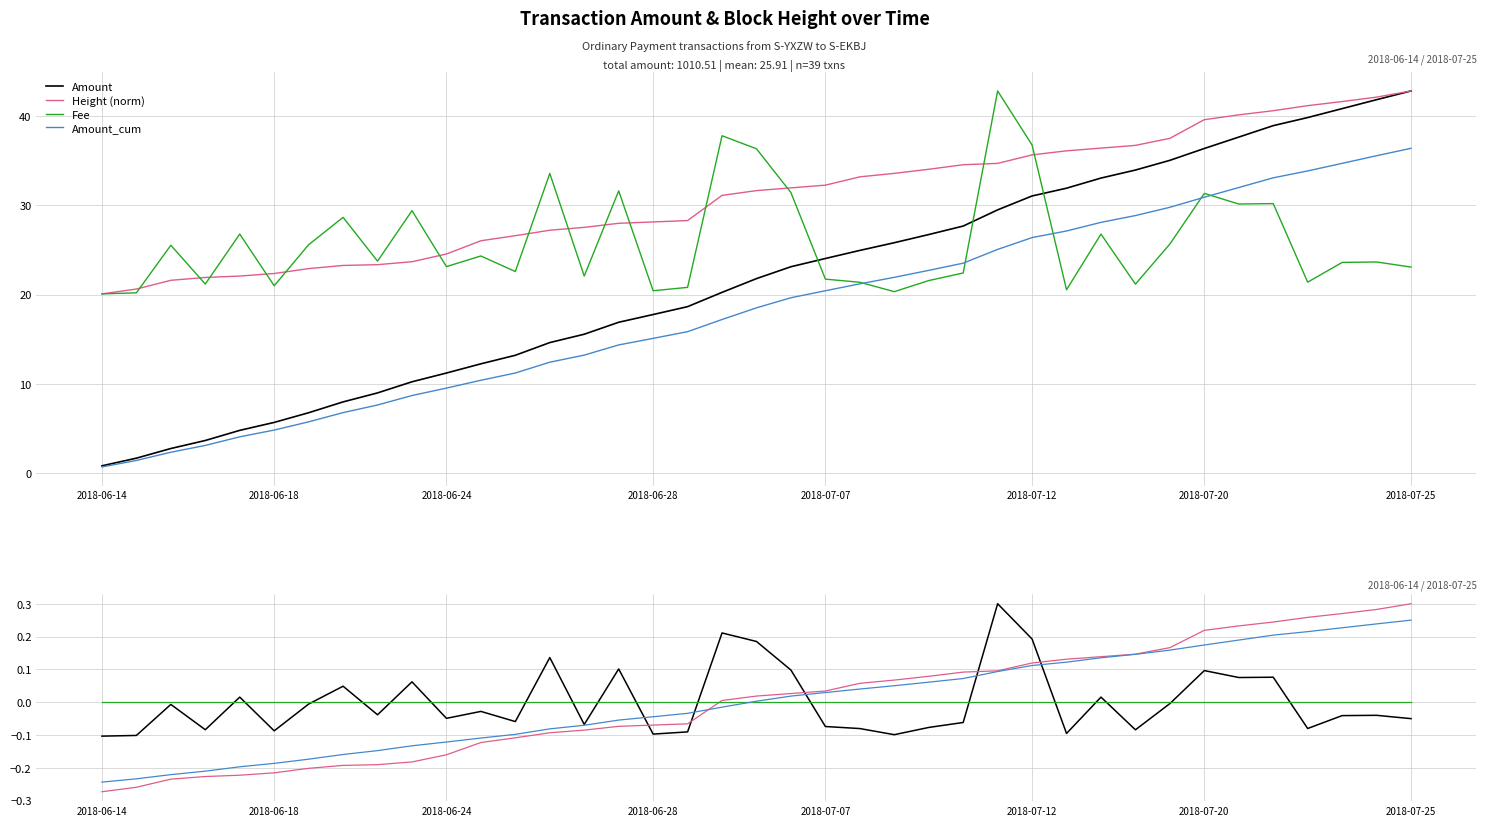

How many data points in Height (norm) are above 0?

21